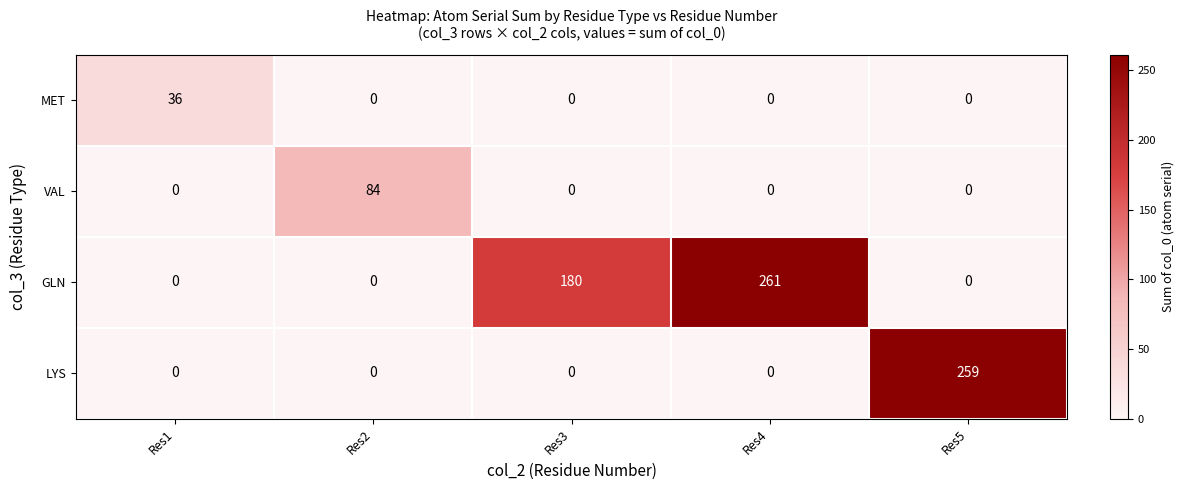

Which series changed the most between Res3 and Res4?

GLN